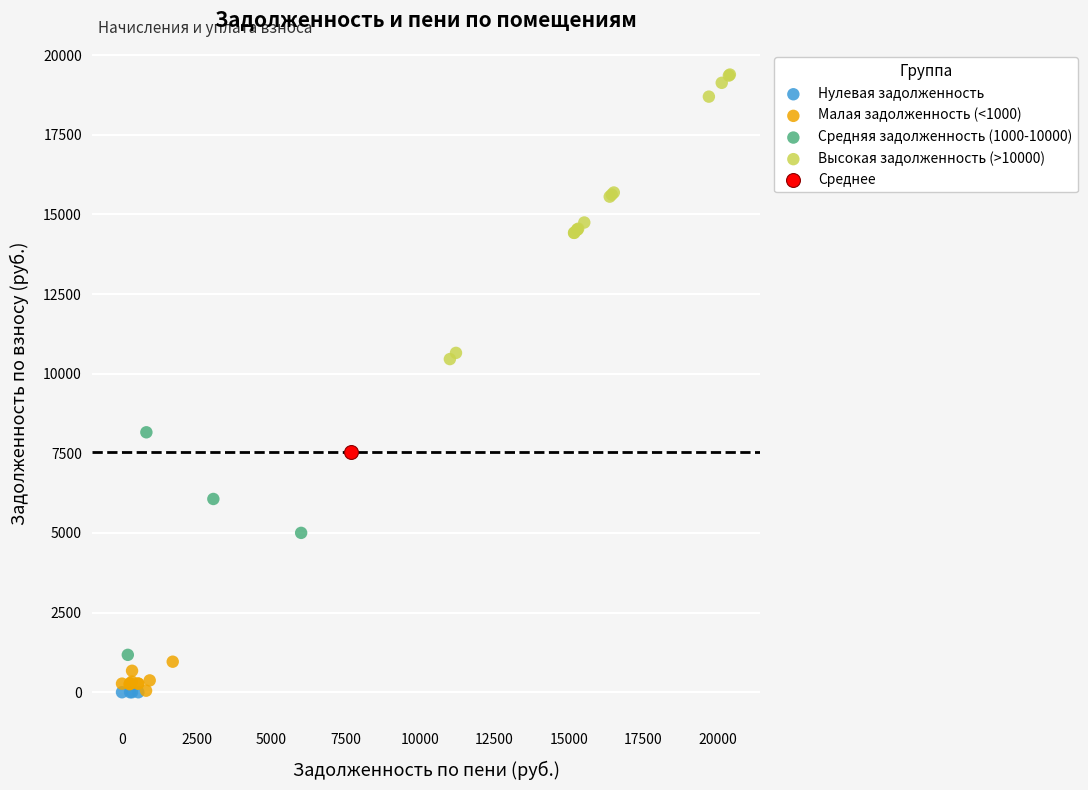

Which series contains the highest Y value?

Высокая задолженность (>10000)